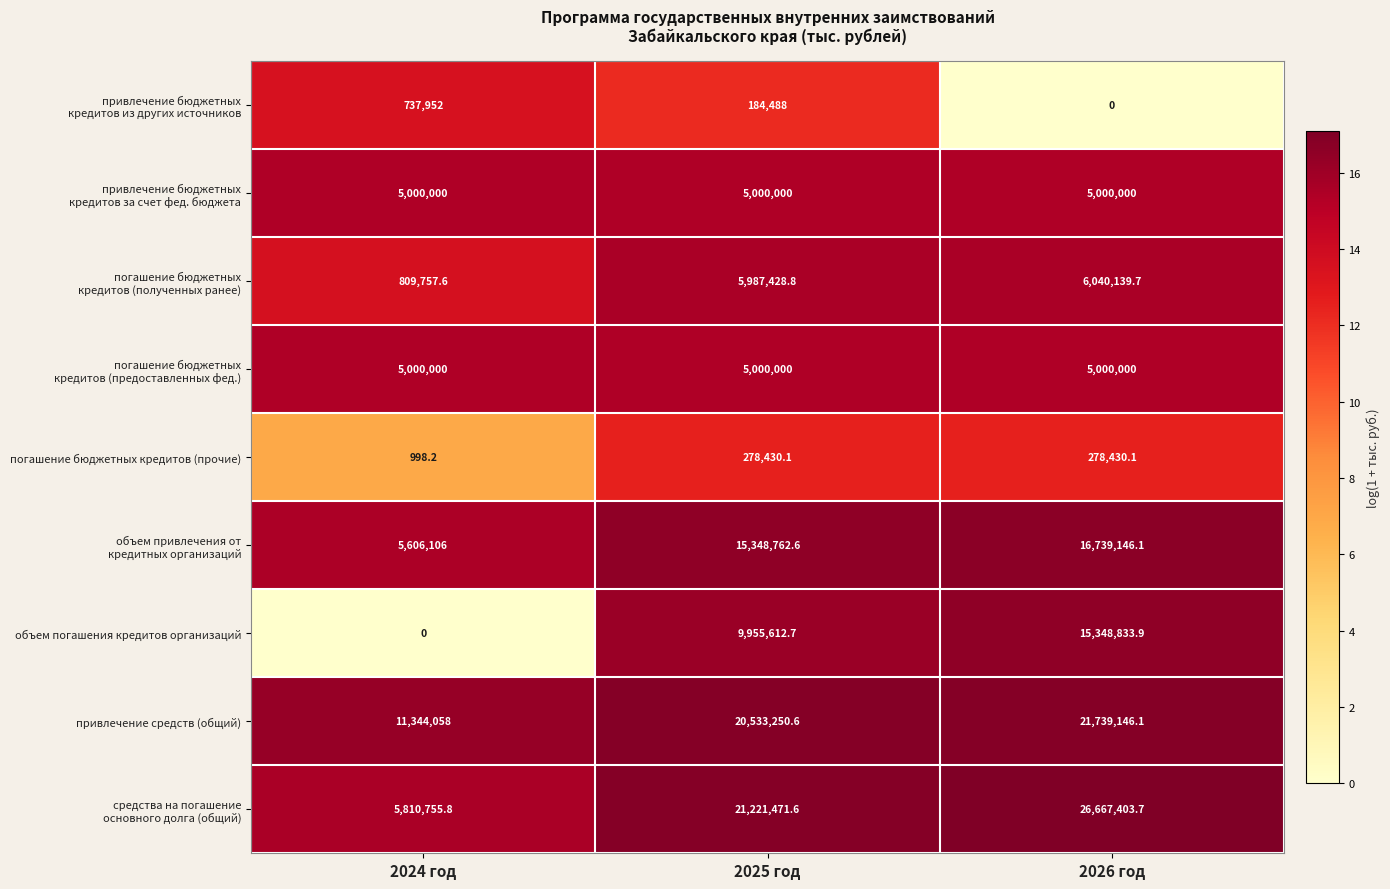

At how many categories does at least one series exceed 12?

3